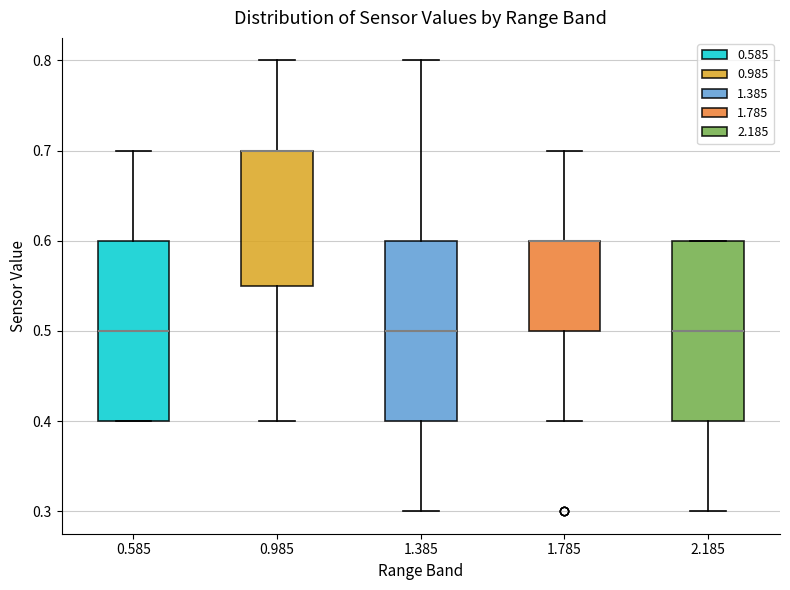

Where is the lower edge of the box at x = 0.985 on the y-axis? The values are not printed on the chart, so give them approximately, as read against the axis.

0.55